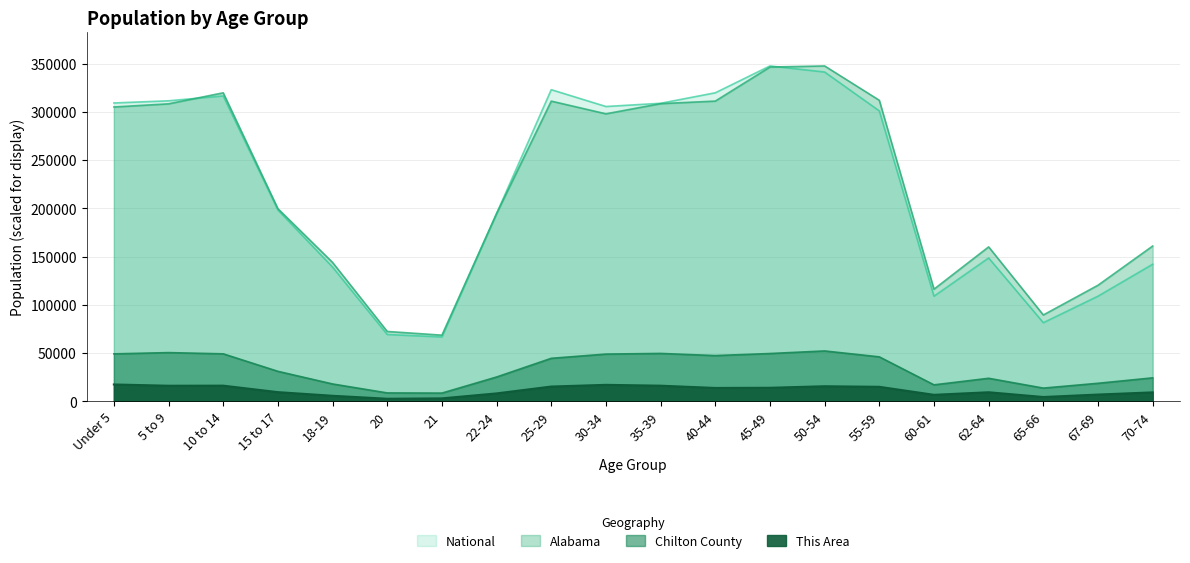

At which category is the sum across all series the highest?

45-49